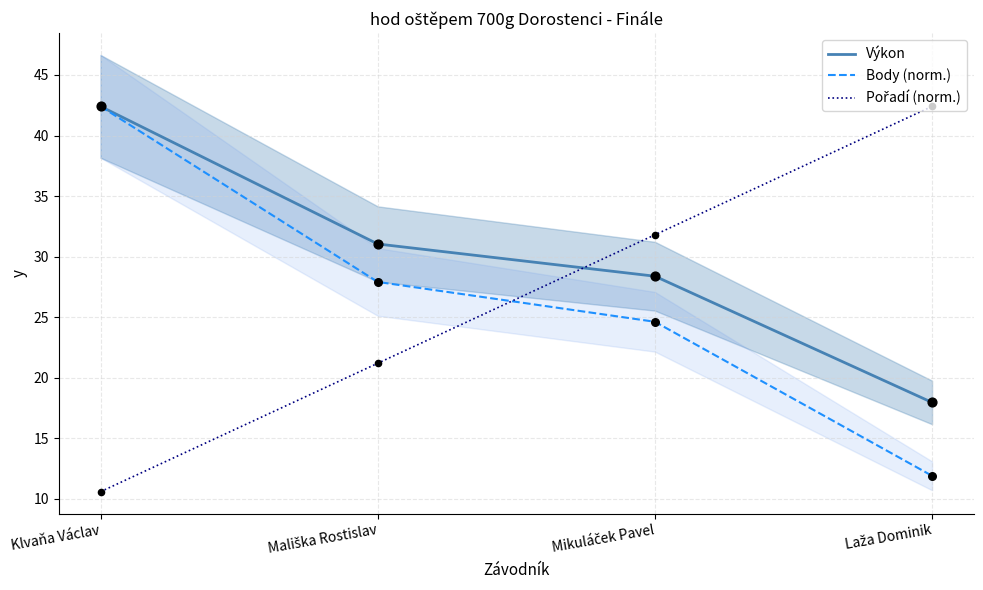

At which category is the sum across all series the highest?

Klvaňa Václav